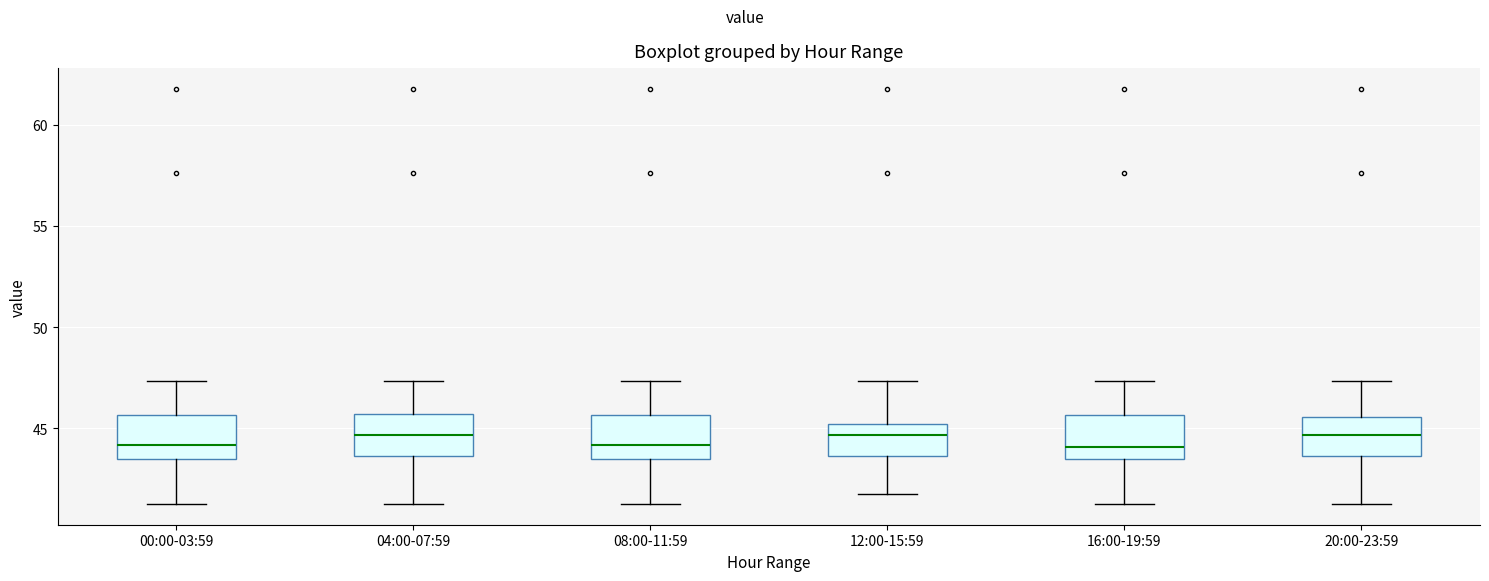

Where does the lower whisker of the box for 20:00-23:59 end on the y-axis? The values are not printed on the chart, so give them approximately, as read against the axis.

41.5